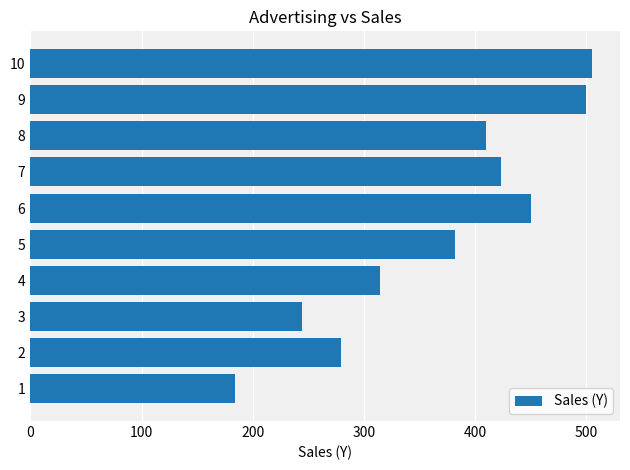

Does the chart contain any negative values?

No